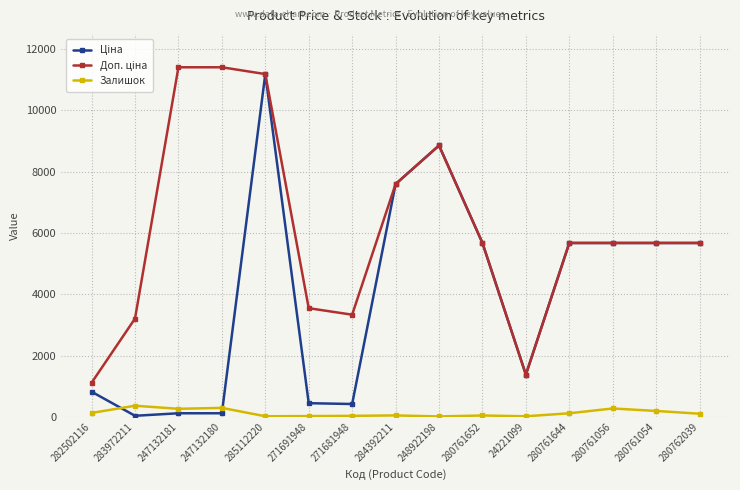

Does the chart display data point markers on the line(s)?

Yes